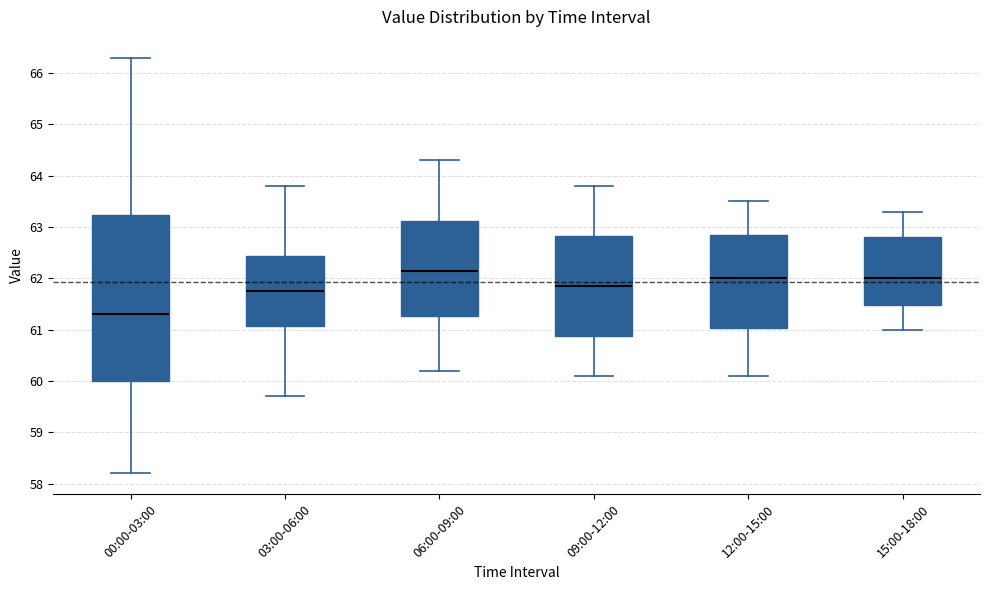

Which box has the lowest median line?

00:00-03:00